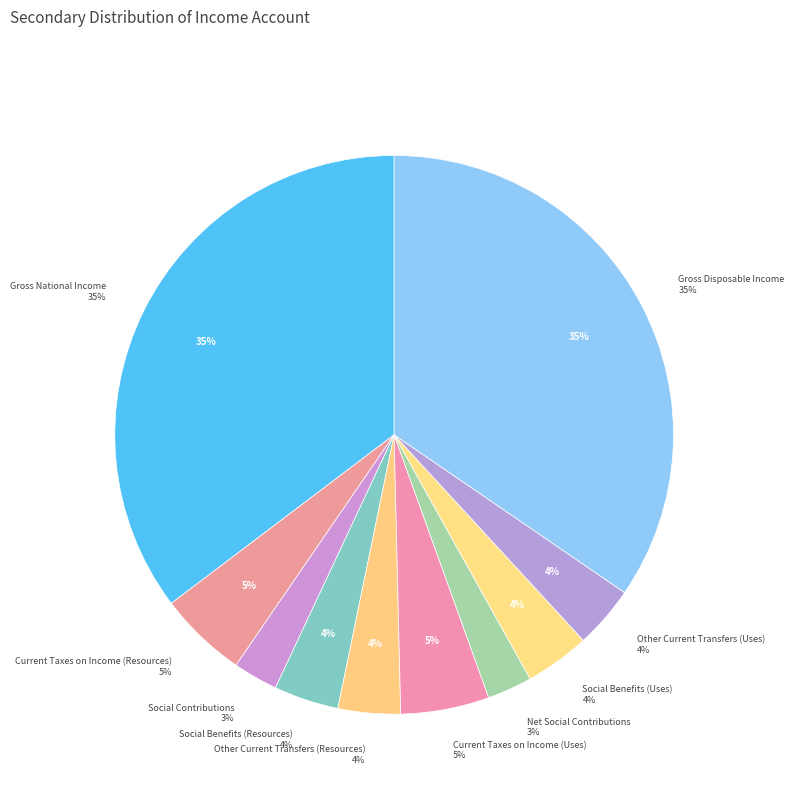

To the nearest percent, what is the combined percentage of Social Contributions and Current Taxes on Income (Uses)?

8%